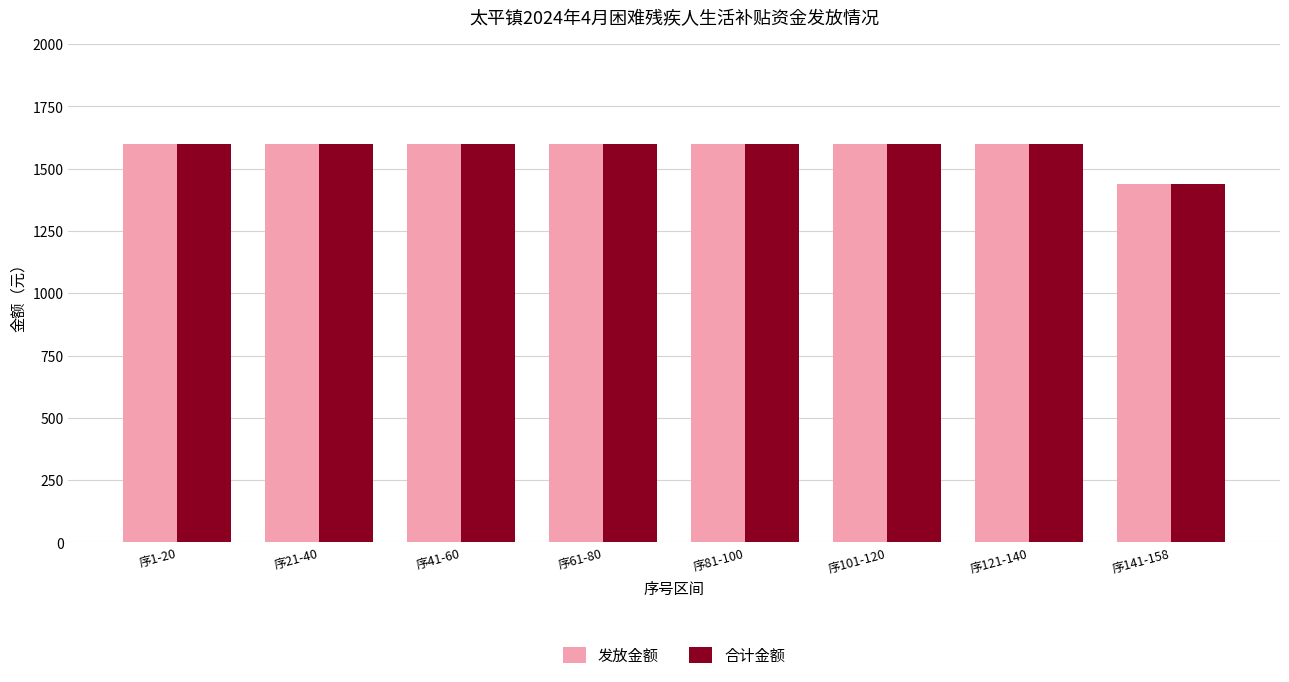

Reading left to right, extract all data points from this chart.

发放金额: 序1-20=1600	序21-40=1600	序41-60=1600	序61-80=1600	序81-100=1600	序101-120=1600	序121-140=1600	序141-158=1440
合计金额: 序1-20=1600	序21-40=1600	序41-60=1600	序61-80=1600	序81-100=1600	序101-120=1600	序121-140=1600	序141-158=1440